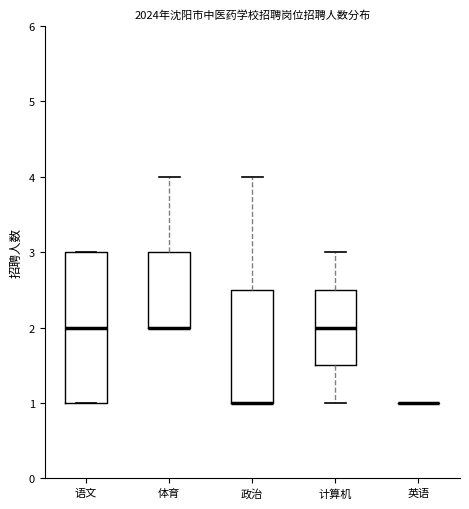

Which box is the tallest, from its lower edge to its upper edge?

语文